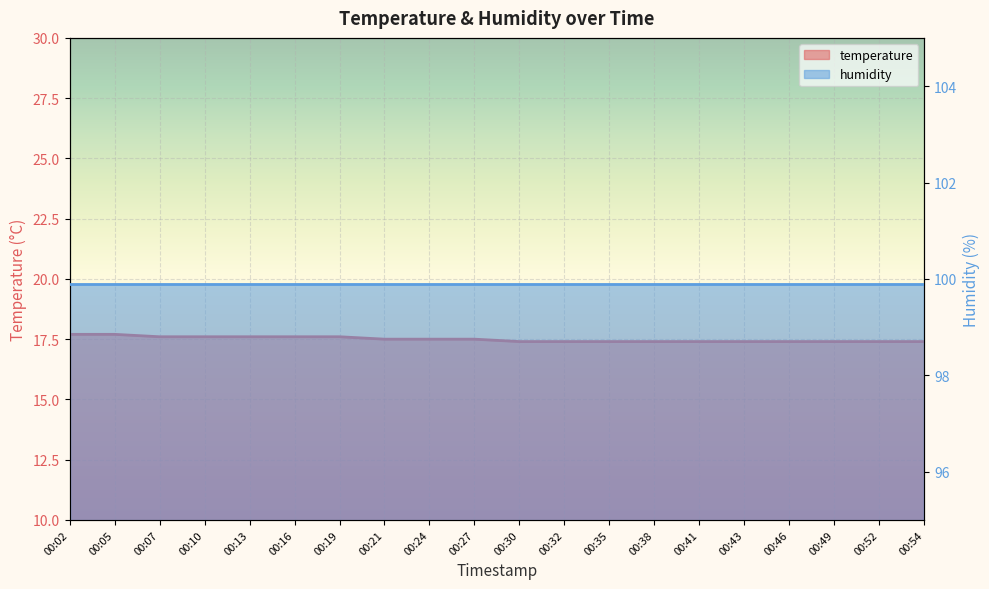

Which has a higher value, 00:27 or 00:19?

00:19